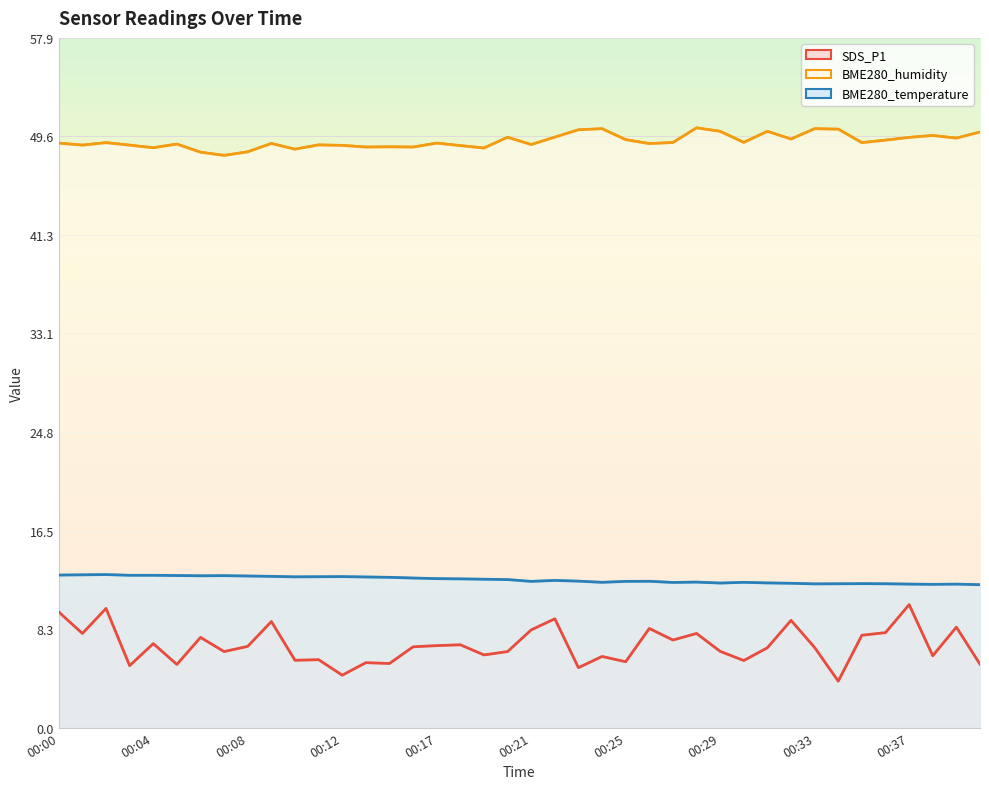

What is the difference between the maximum and minimum values in the BME280_humidity series?

2.3